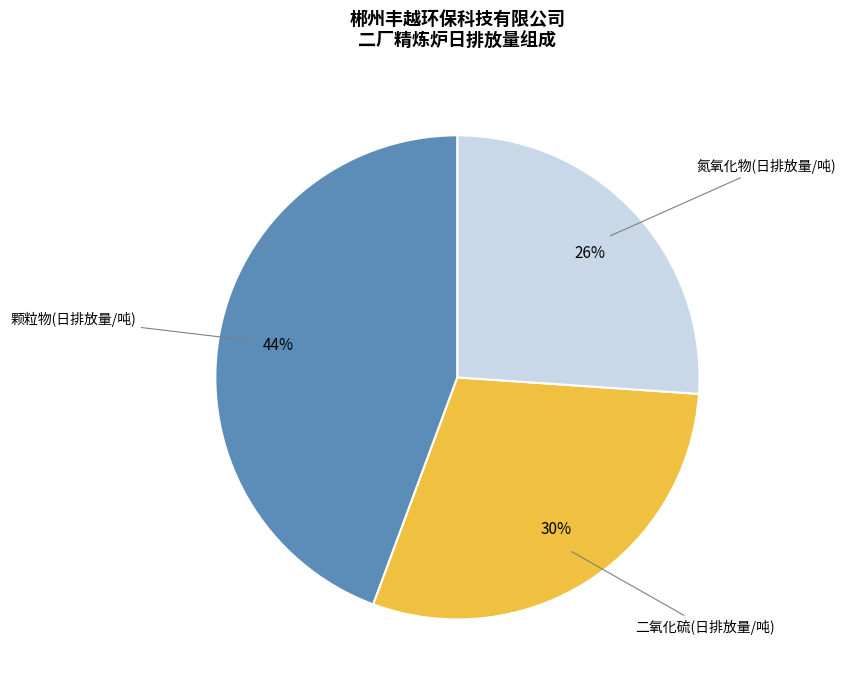

To the nearest percent, what is the difference between the largest and smallest slice percentages?

18%